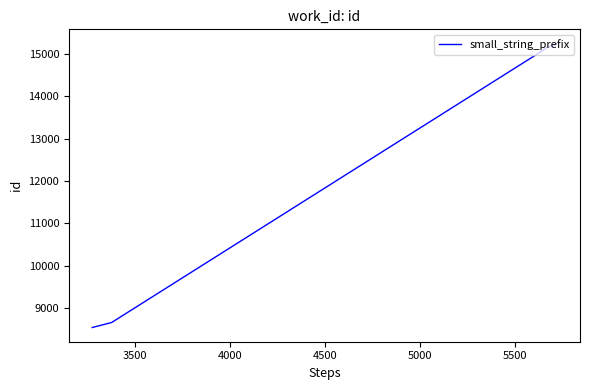

How many categories are shown in the chart?

7